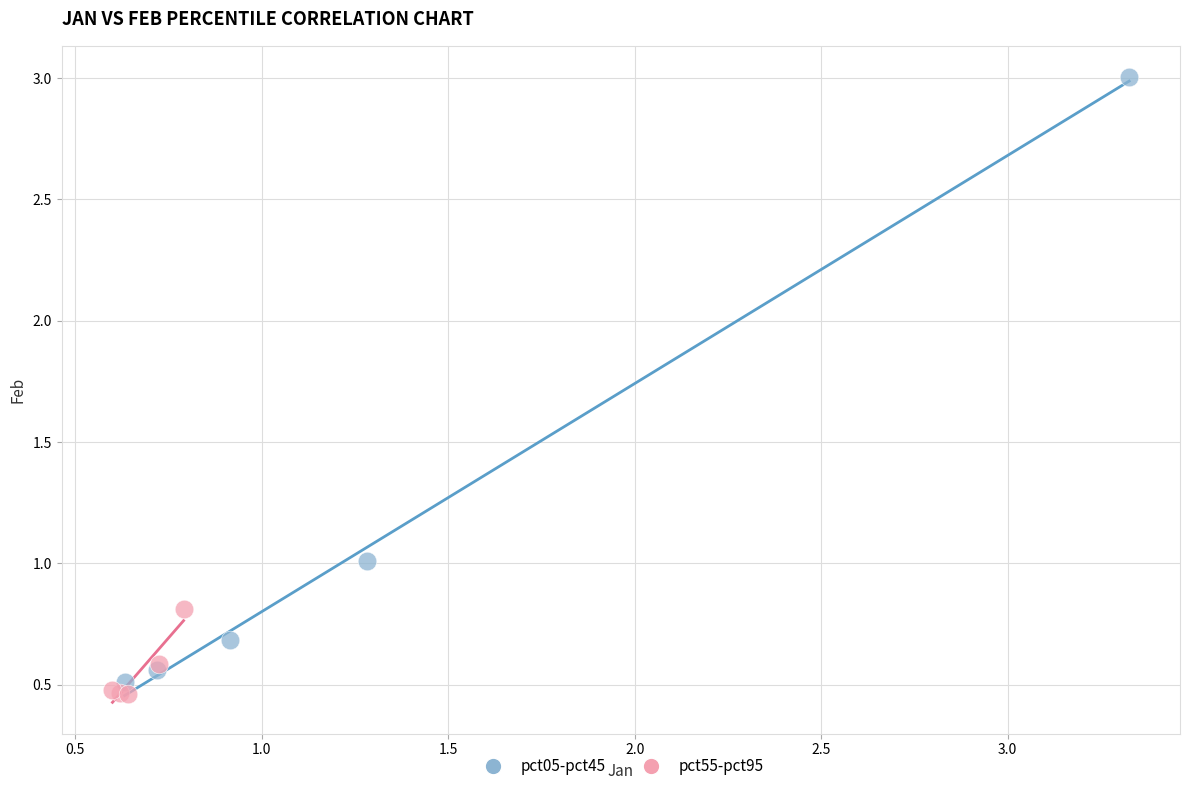

Which series has the widest spread of Y values?

pct05-pct45